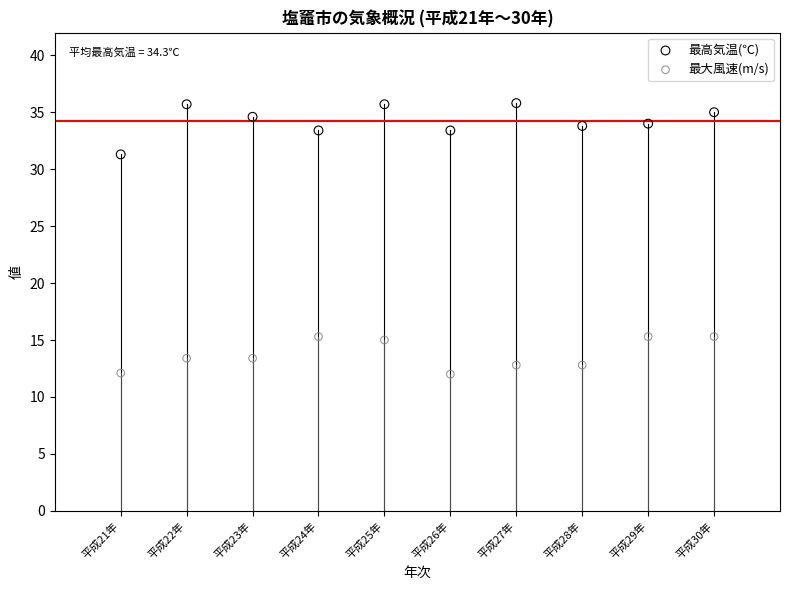

Which series contains the lowest Y value?

最大風速(m/s)